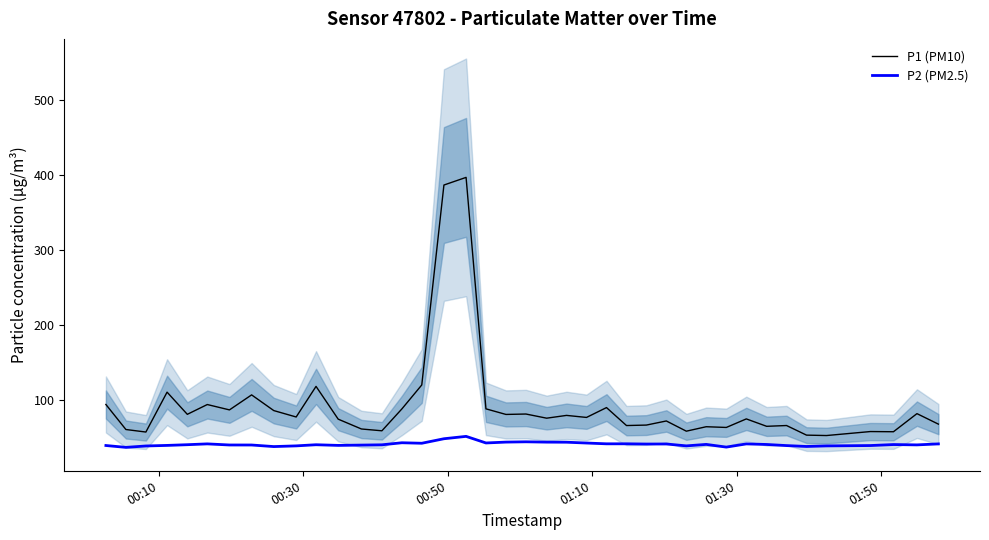

What is the minimum value for P2 (PM2.5)?

36.3